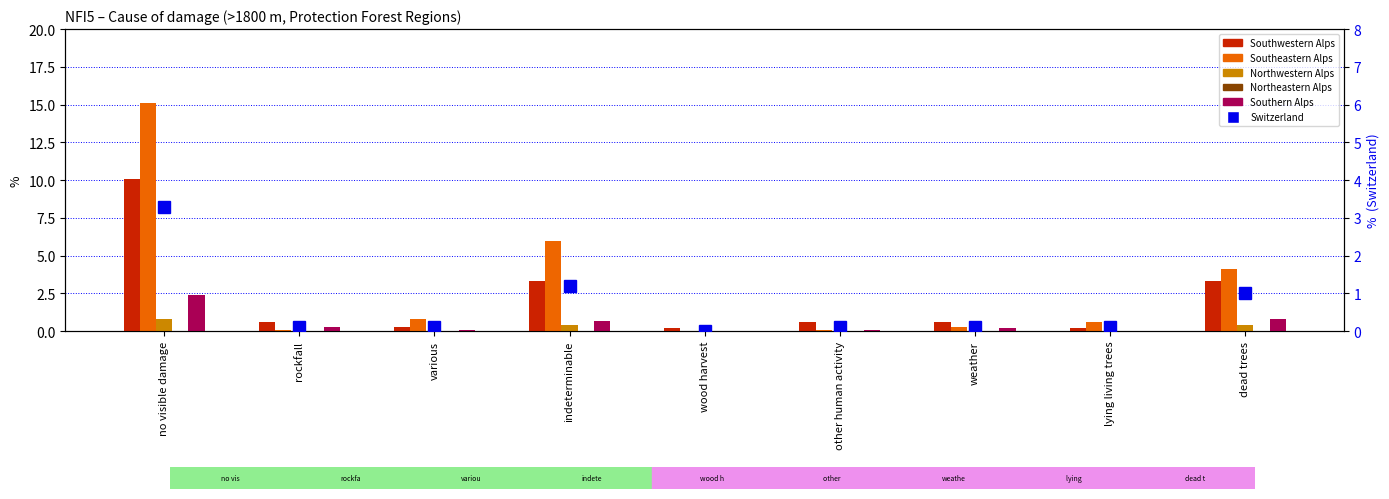

At which category does the chart reach its peak across all series?

no visible damage